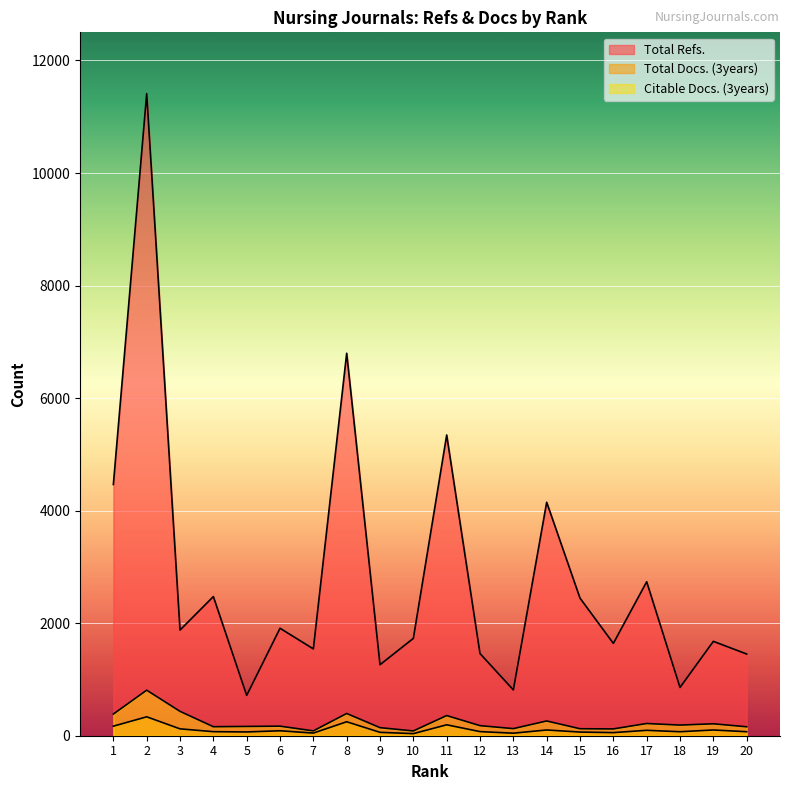

Between 17 and 10, which is larger?

17